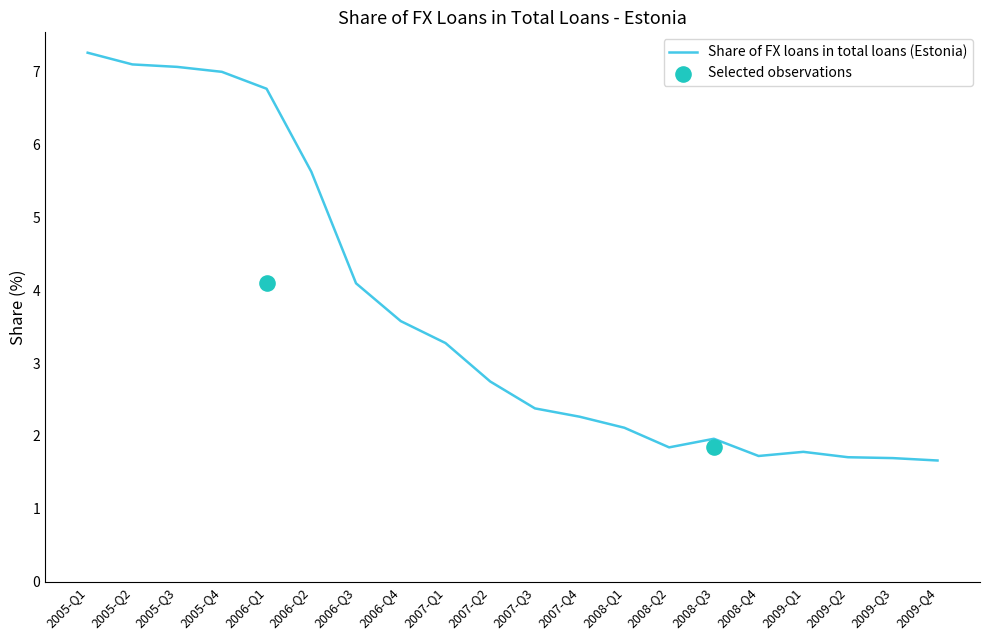

Between 2006-Q1 and 2007-Q4, which is larger?

2006-Q1